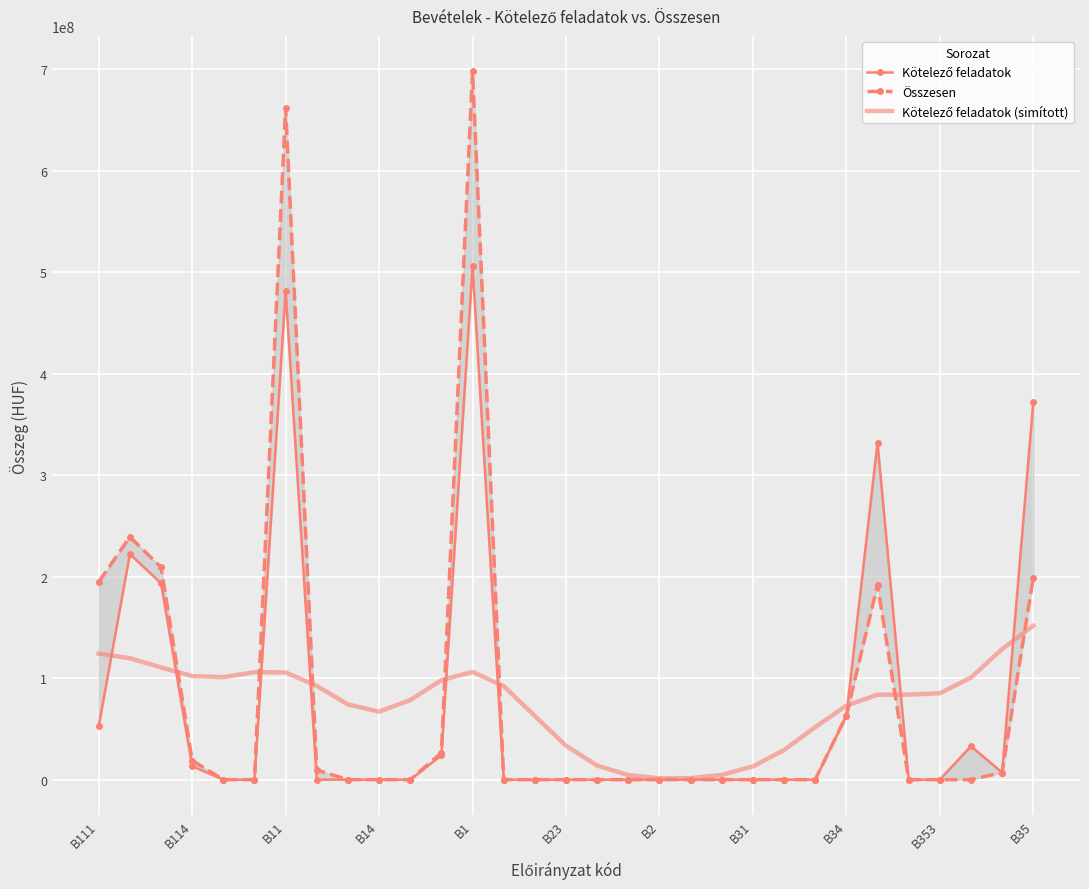

What is the lowest value of the Kötelező feladatok (simított) series?

1415935.6